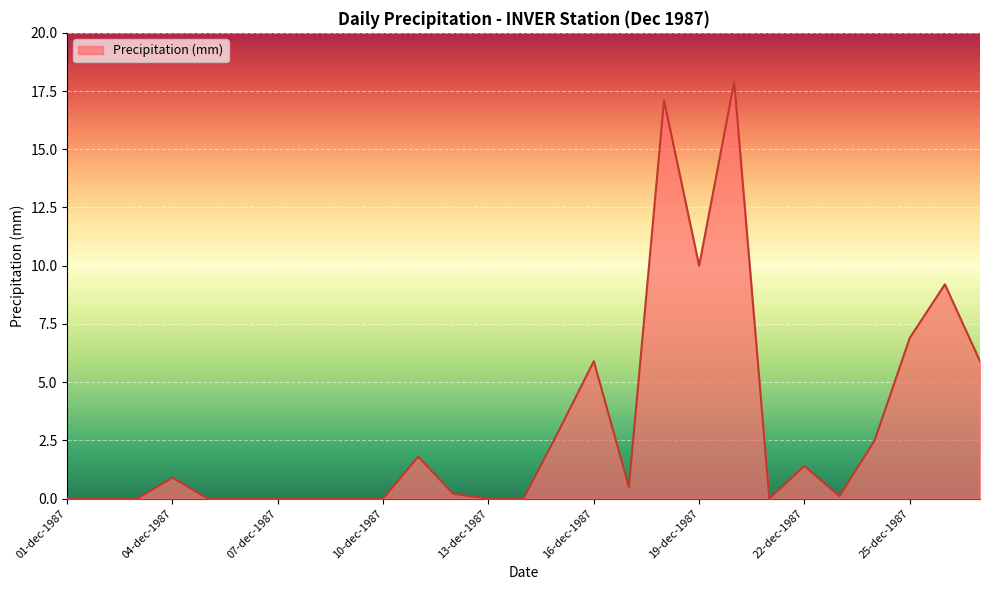

What is the difference between the maximum and minimum values?

17.9